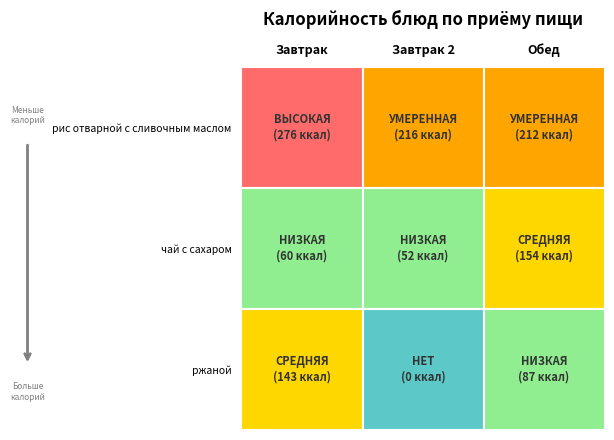

What is the difference between the maximum and minimum values in the чай с сахаром series?

102